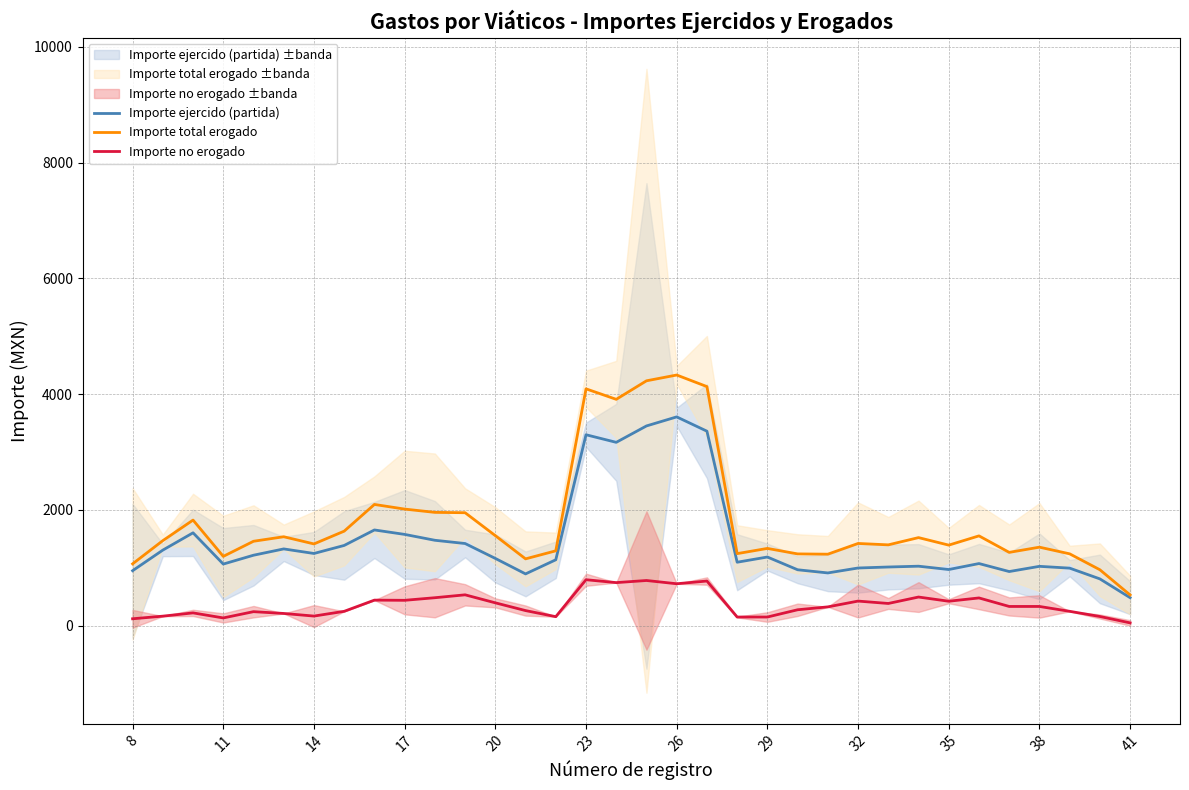

True or false: Importe no erogado and Importe total erogado intersect in this chart.

False